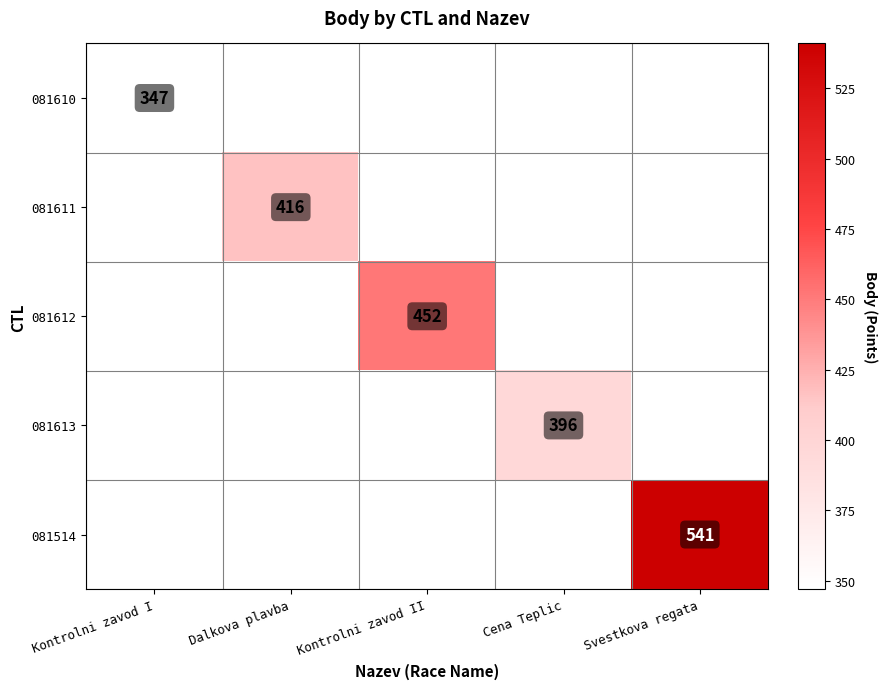

True or false: 081613 has a value of 149 at Cena Teplic.

False